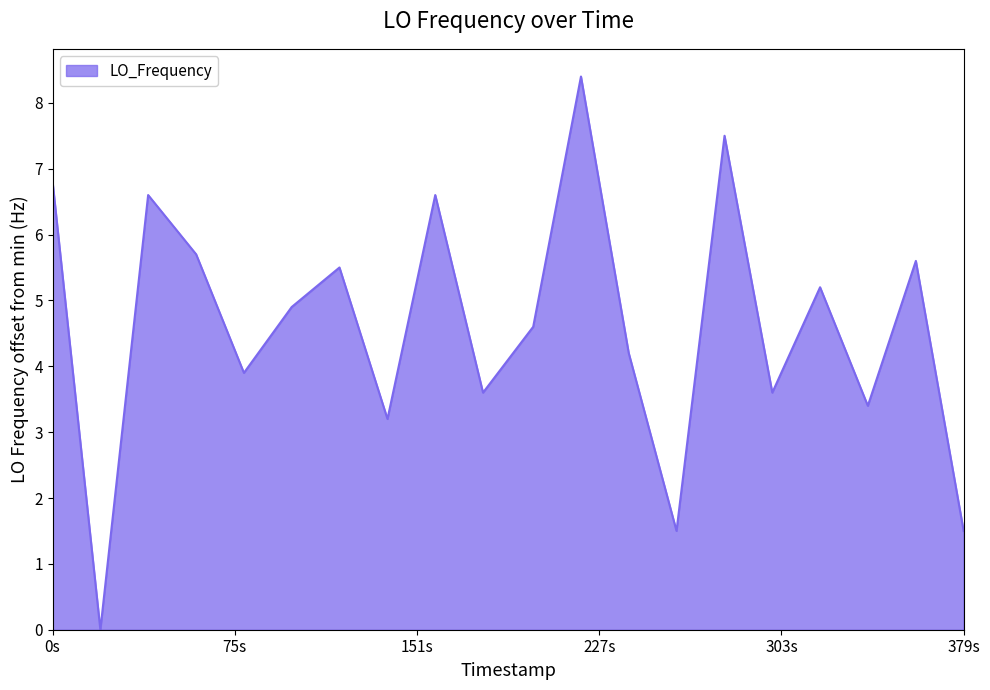

What is the greatest value displayed?

8.4